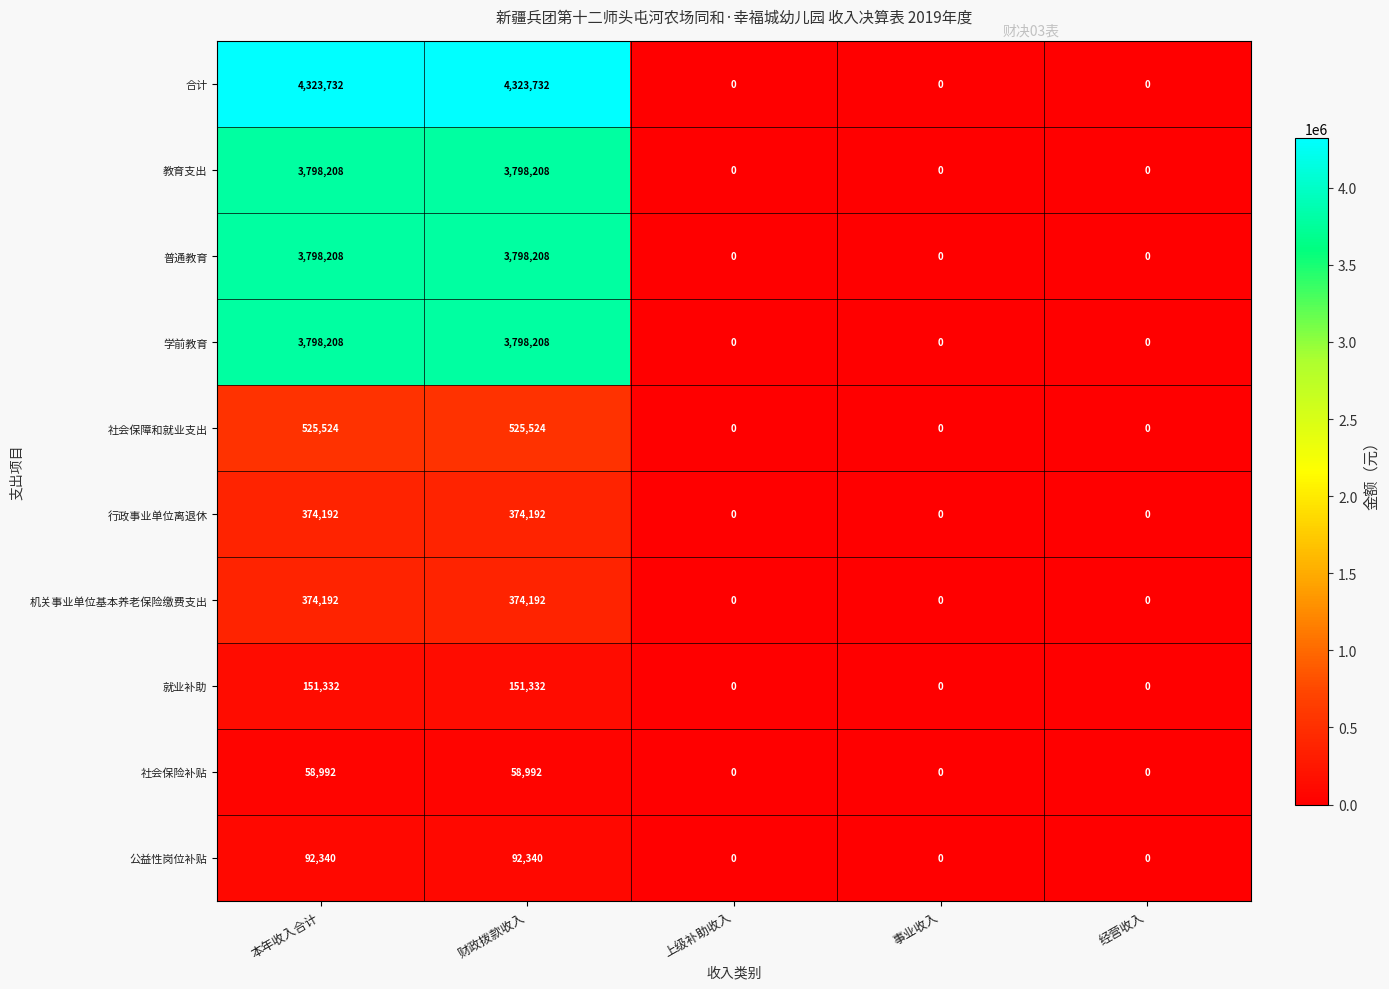

Is it true that 行政事业单位离退休 equals 374192 at 财政拨款收入?

True